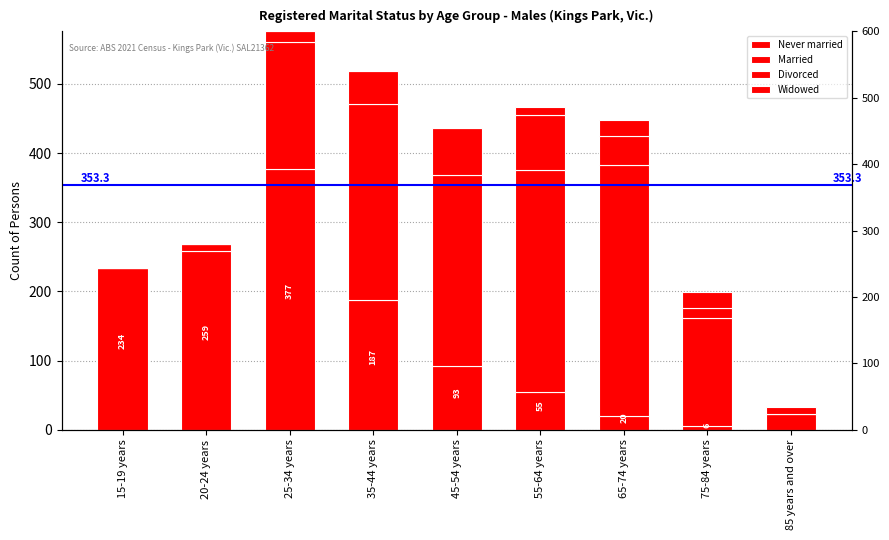

Which category has the lowest value in the Never married series?

85 years and over